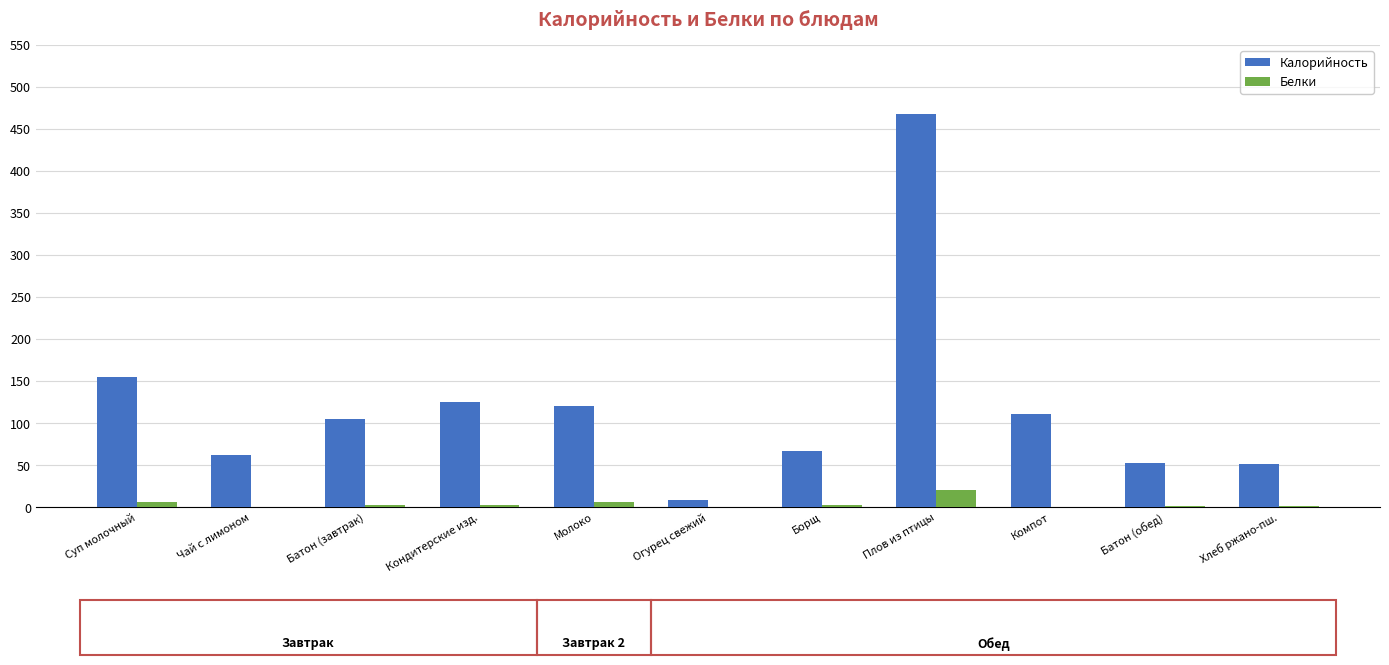

Count the number of categories in the chart.

11